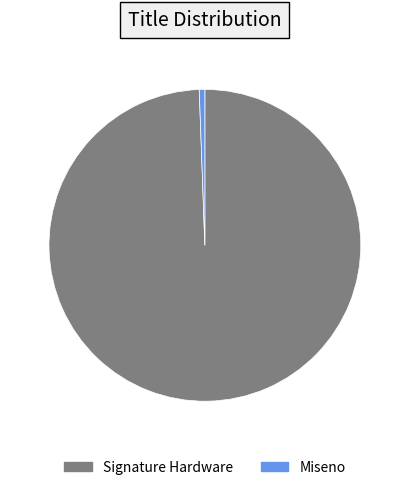

Is Miseno the majority of the pie?

No